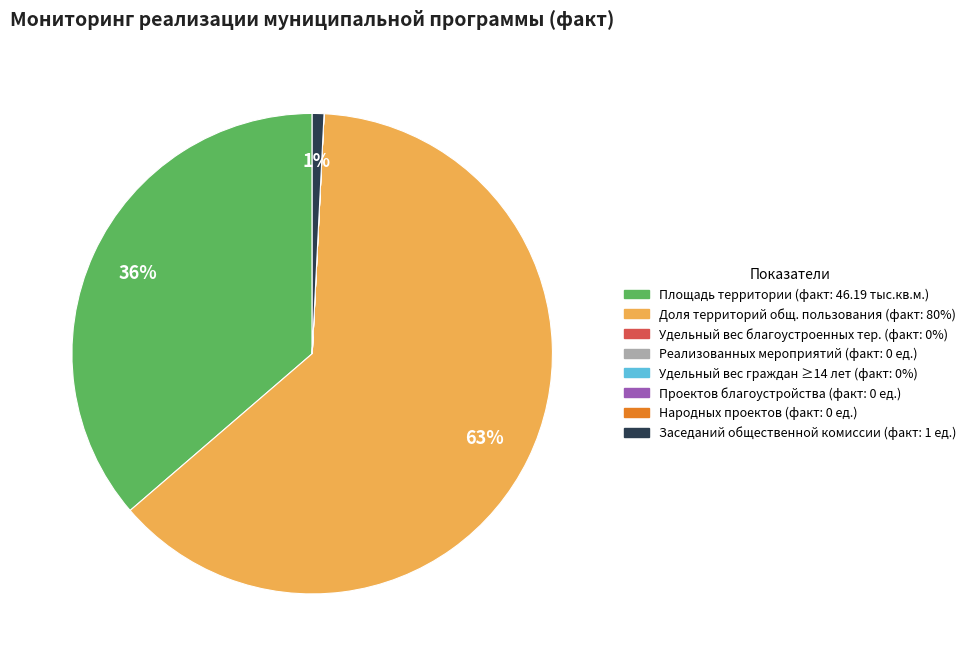

To the nearest percent, what is the average slice percentage?

12%